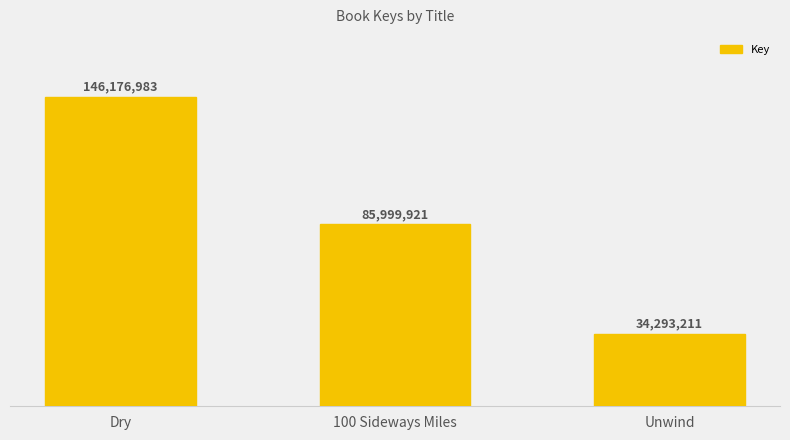

What is the minimum value shown in the chart?

34293211